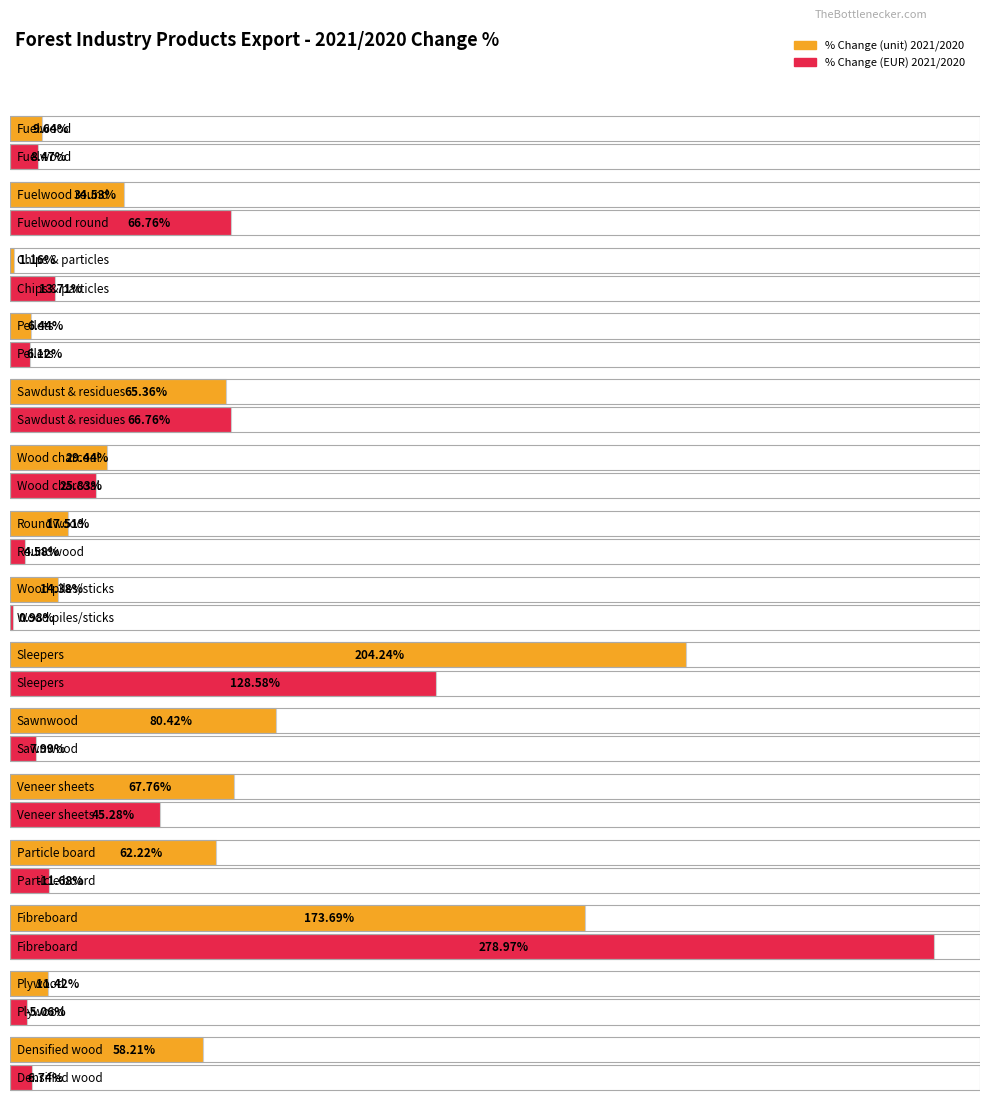

Count the number of data series in this chart.

2